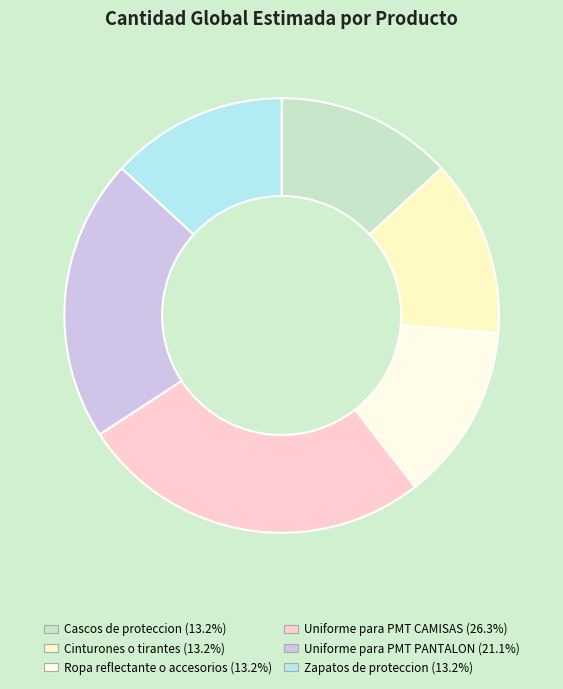

What is the smallest slice in the pie chart?

Cascos de proteccion